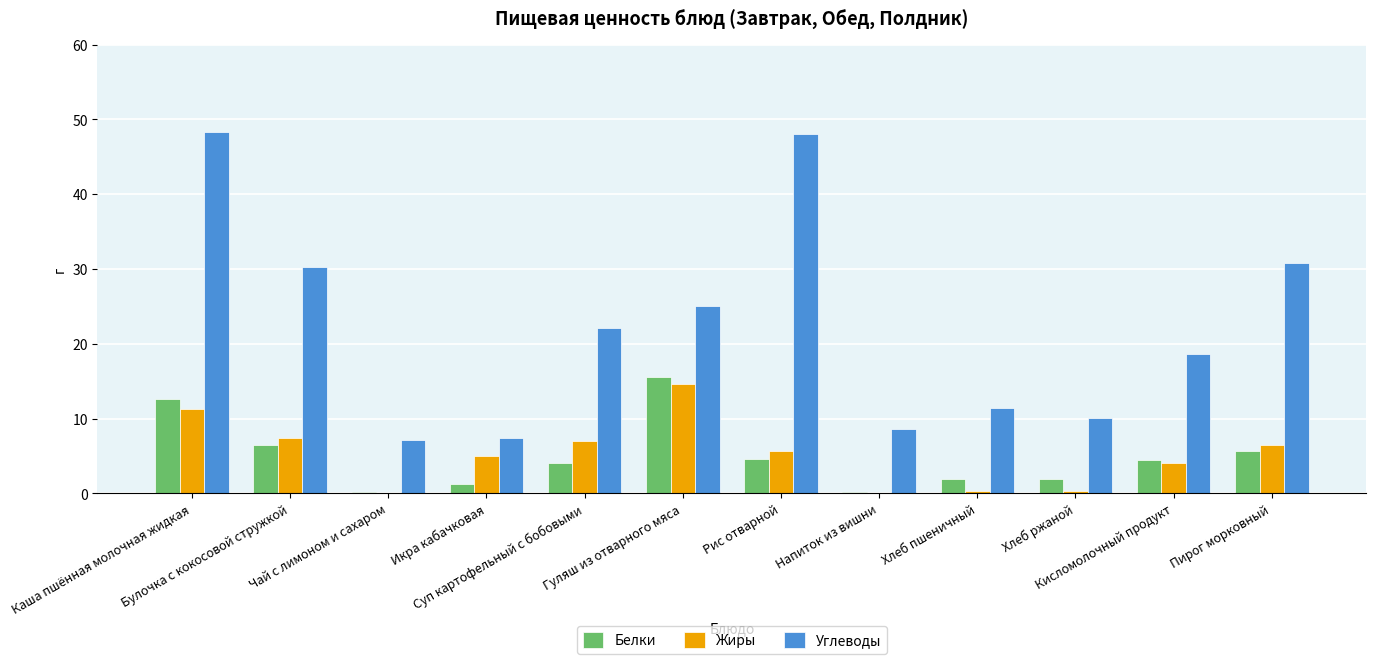

What is the difference between the Углеводы values at Пирог морковный and Рис отварной?

17.3